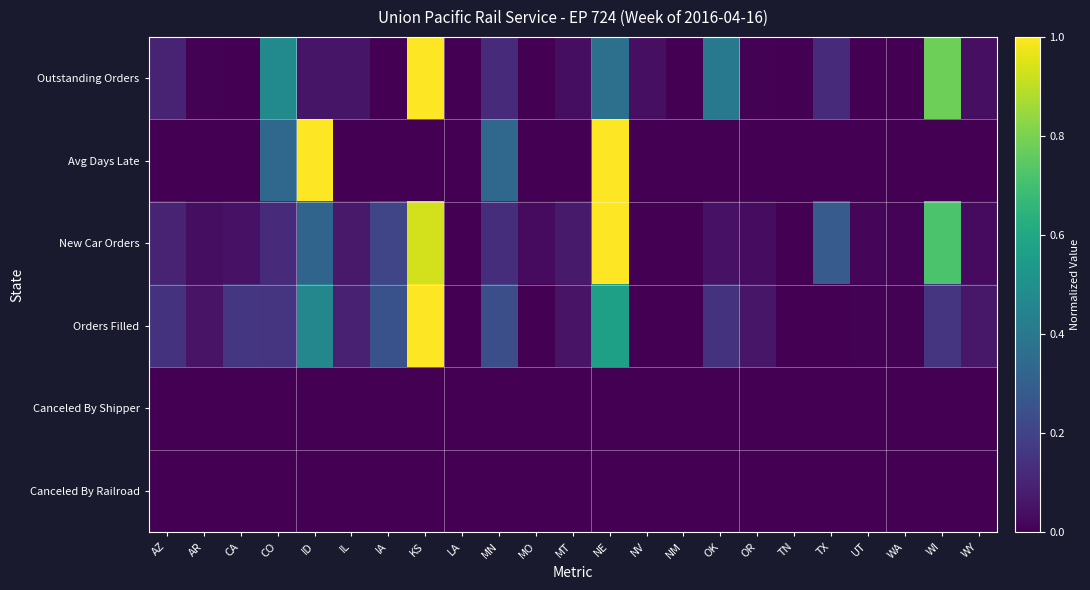

At which category is the sum across all series the highest?

NE